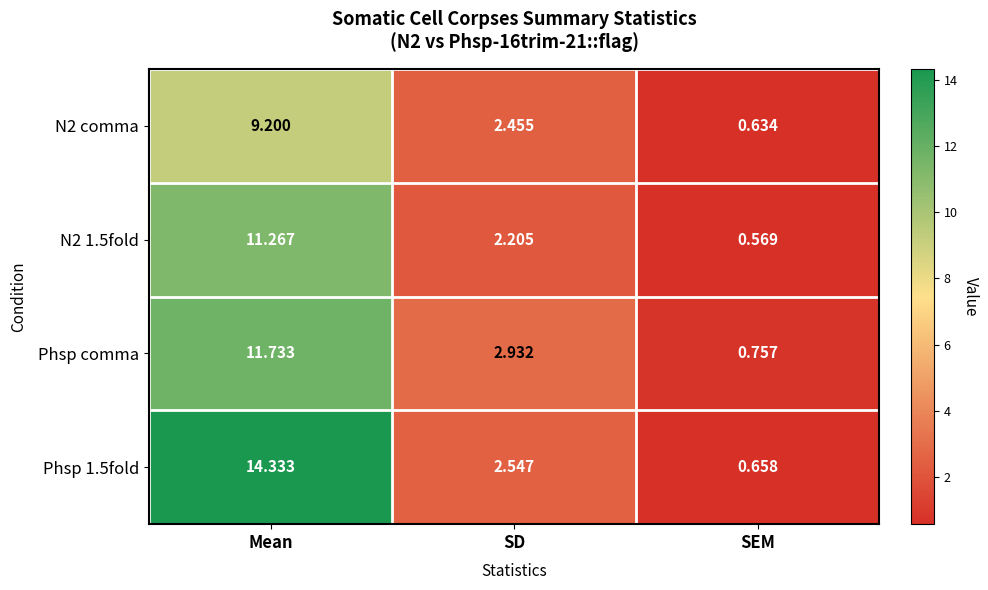

List the labels in order of N2 comma value, largest first.

Mean, SD, SEM